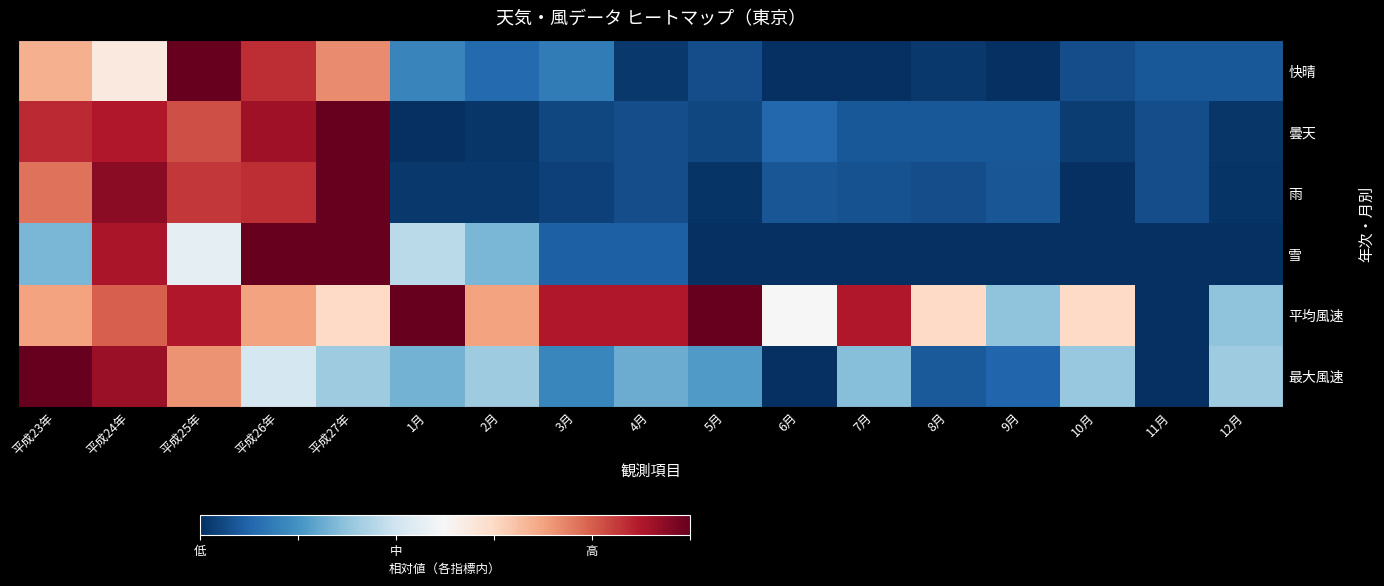

What is the difference between the highest and lowest values at 12月?

0.3